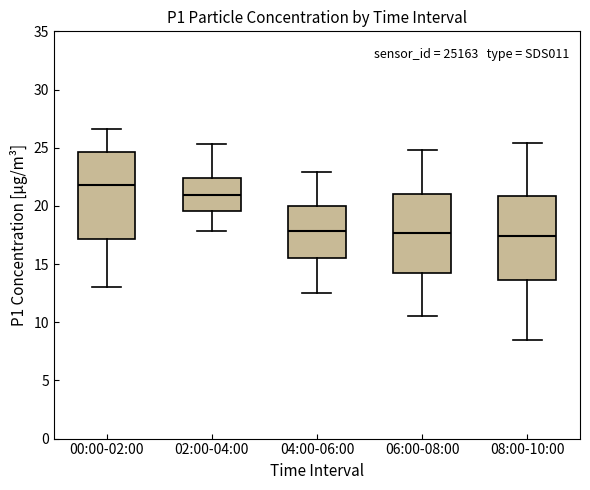

Reading left to right, read every box against the y-axis: the position of its median line, the range the box covers, and the ends of its whiskers. The values are not printed on the chart, so give them approximately, as read against the axis.

00:00-02:00: median 22.0, box 17.0 to 24.5, whiskers 13.0 to 26.5
02:00-04:00: median 21.0, box 19.5 to 22.5, whiskers 18.0 to 25.5
04:00-06:00: median 18.0, box 15.5 to 20.0, whiskers 12.5 to 23.0
06:00-08:00: median 17.5, box 14.5 to 21.0, whiskers 10.5 to 25.0
08:00-10:00: median 17.5, box 13.5 to 21.0, whiskers 8.5 to 25.5